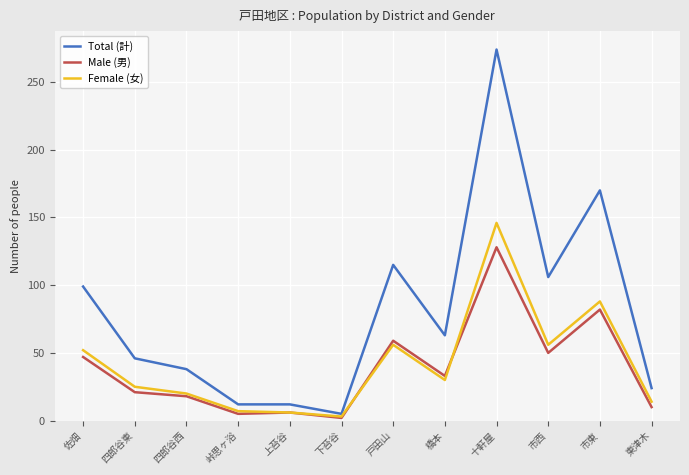

Which series has the widest spread of values?

Total (計)